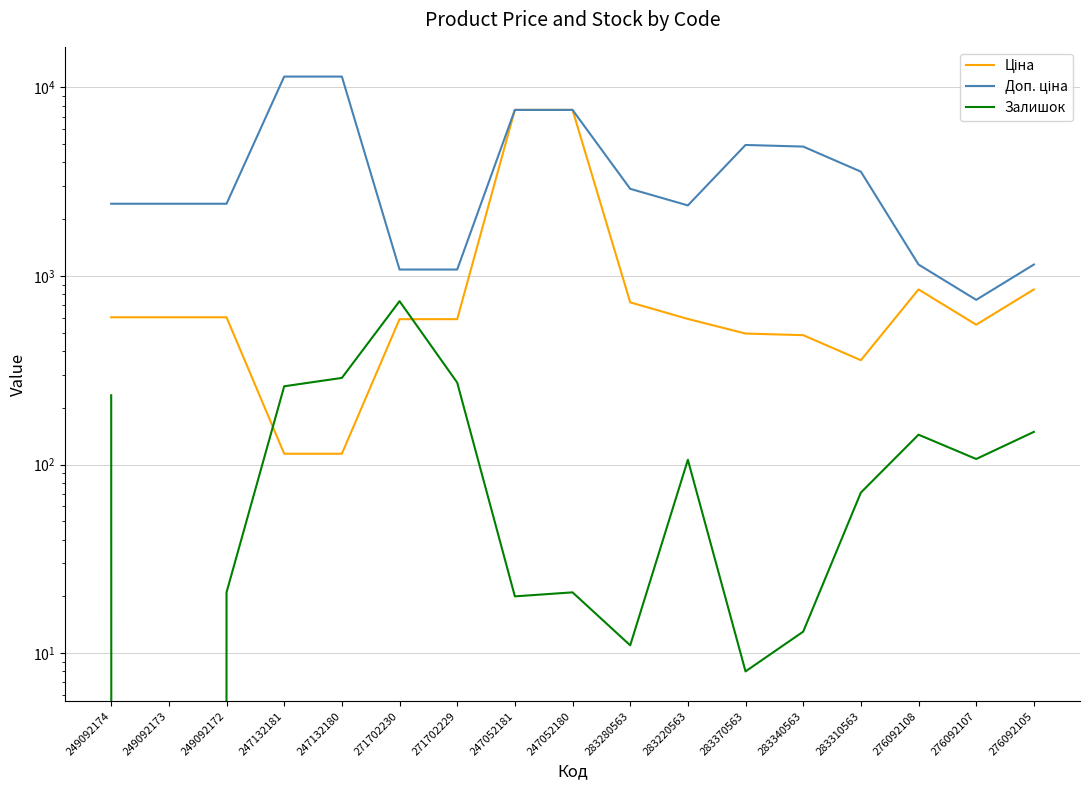

What is the value of the Ціна point at the 14th from the left?

357.4